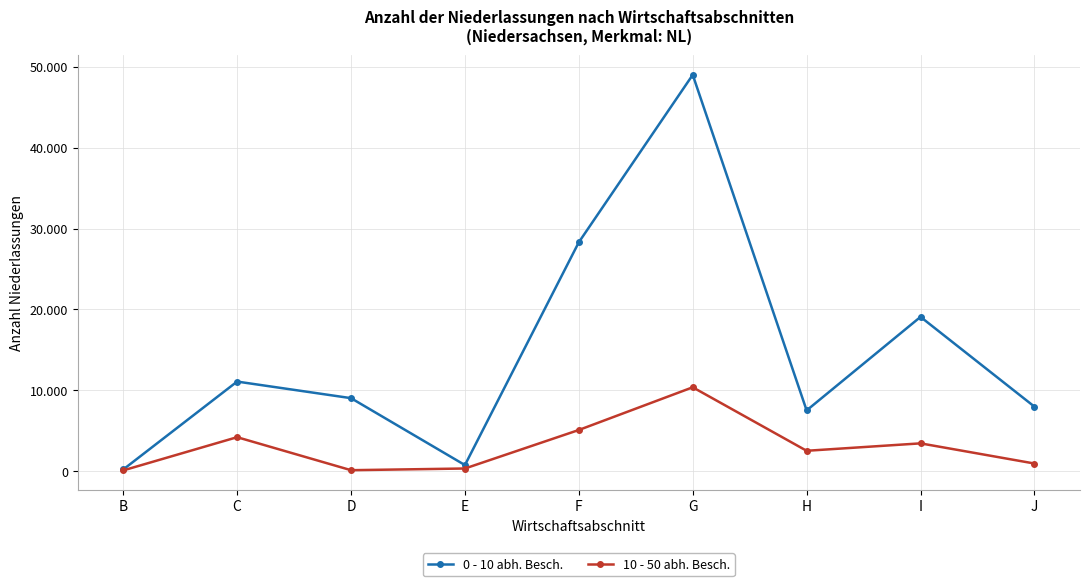

What is the sum of the 0 - 10 abh. Besch. values at D and H?

16550